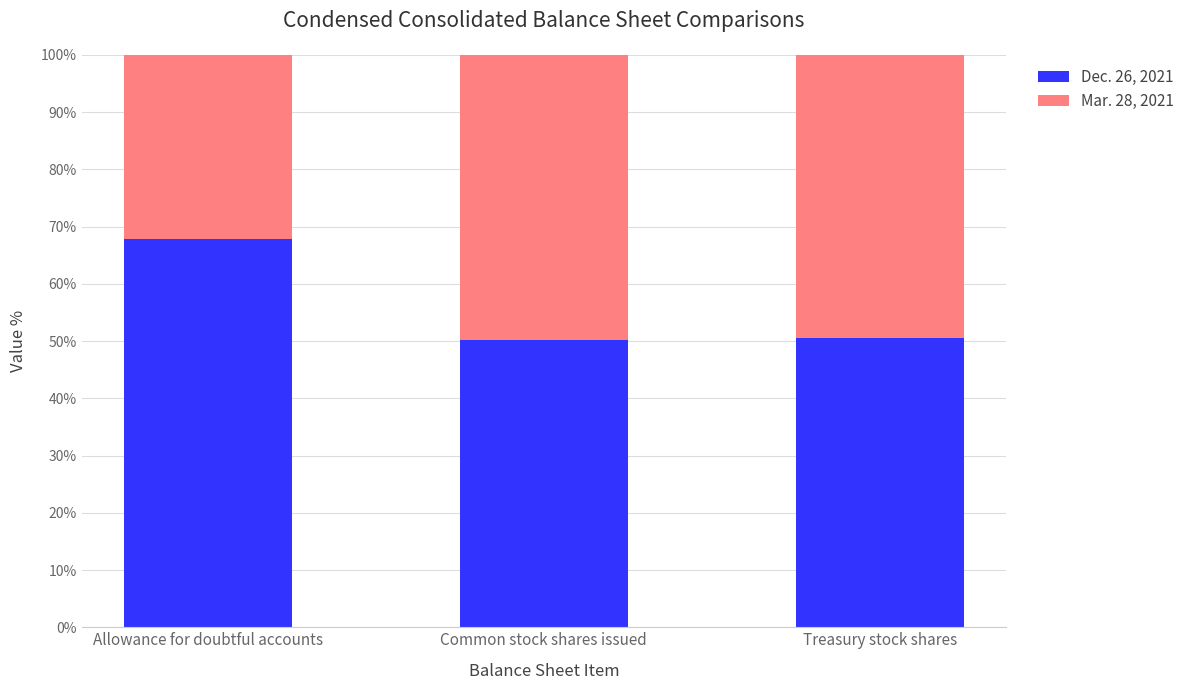

True or false: Dec. 26, 2021 has a value of 80.4 at Treasury stock shares.

False